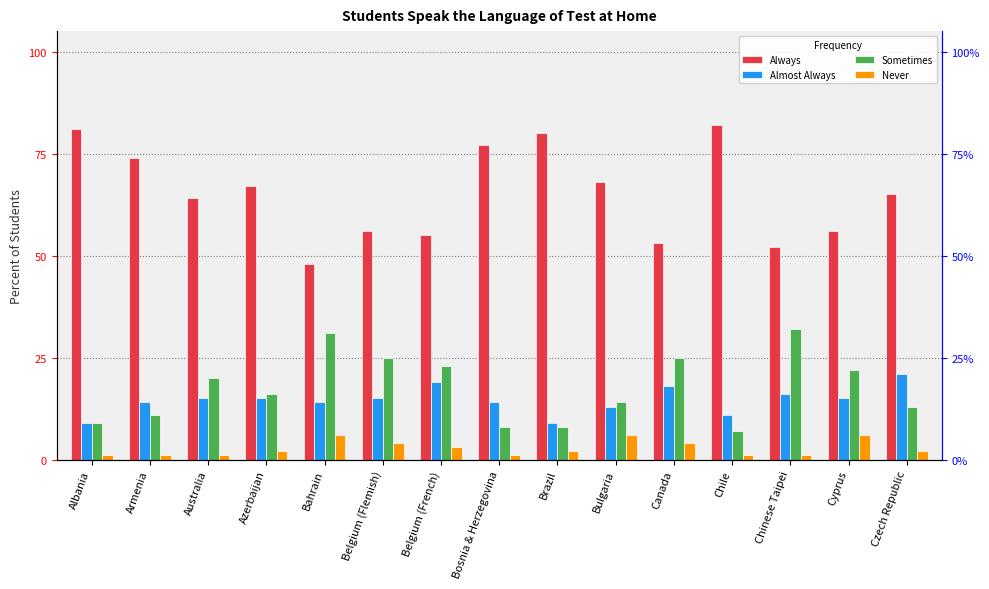

Read the Never value at Cyprus.

6